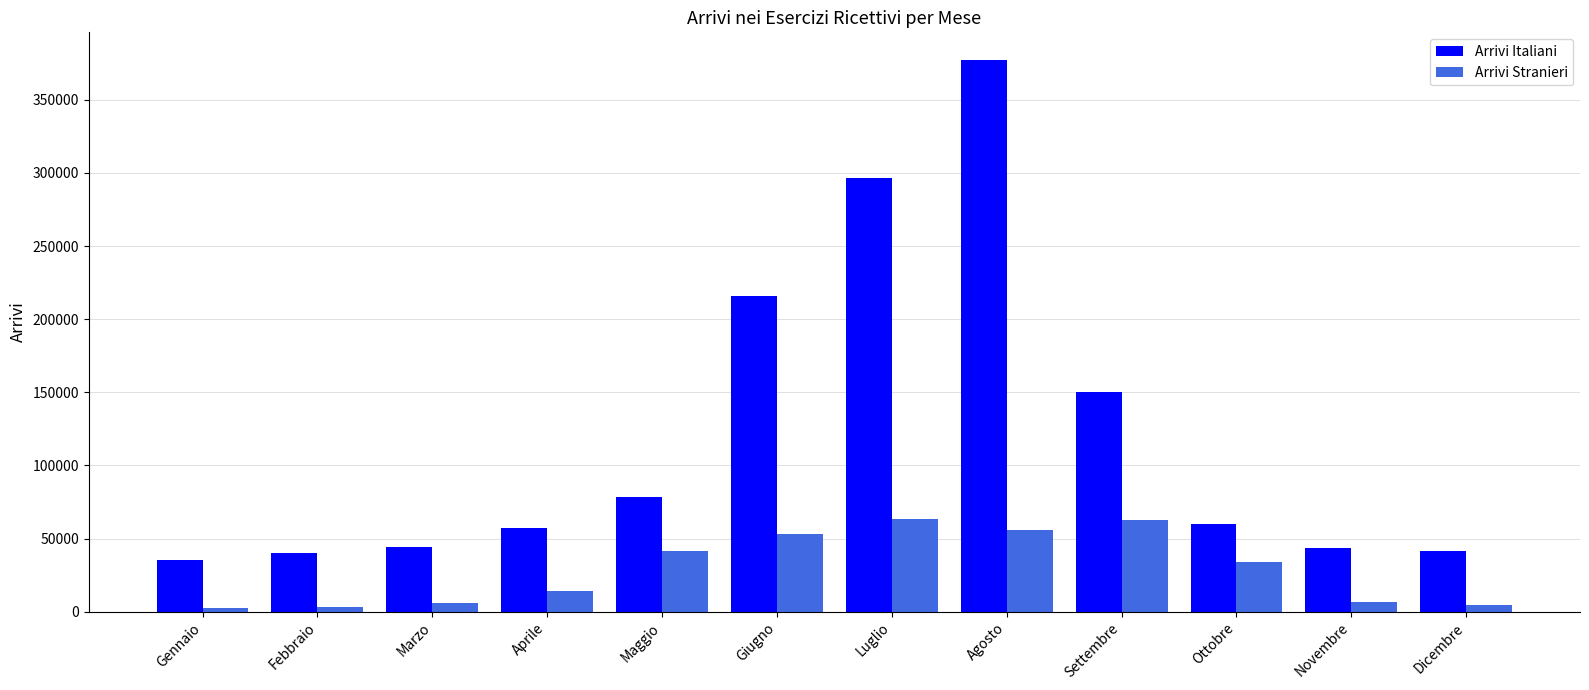

What is the label of the 1st bar from the left?

Gennaio